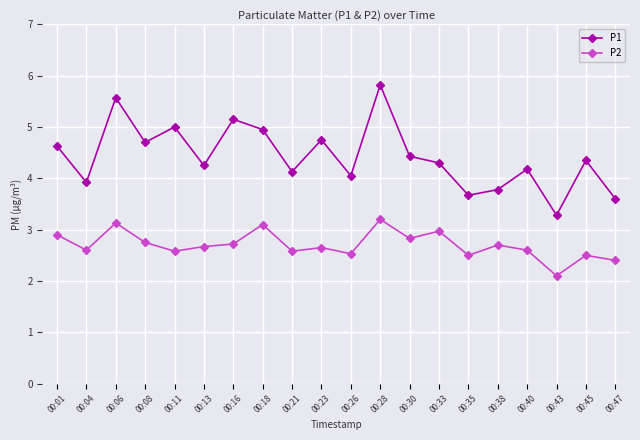

What is the difference between the maximum and minimum values in the P1 series?

2.5